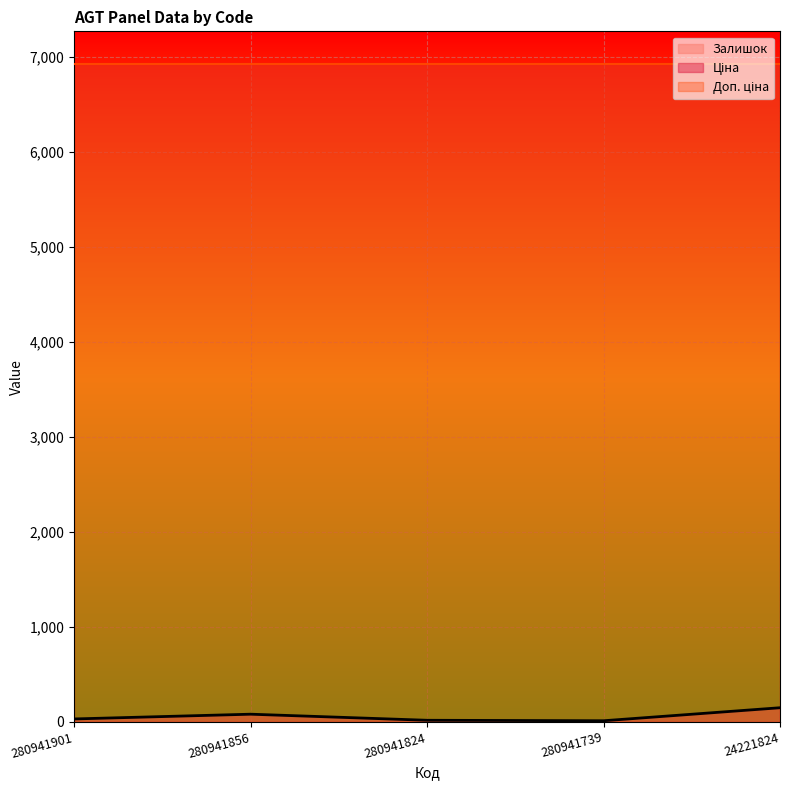

Reading left to right, list all the values displayed in this chart.

Залишок: 31.0	81.0	17.0	12.0	149.0
Ціна: 6925.7	6925.7	6925.7	6925.7	6925.7
Доп. ціна: 6925.7	6925.7	6925.7	6925.7	6925.7